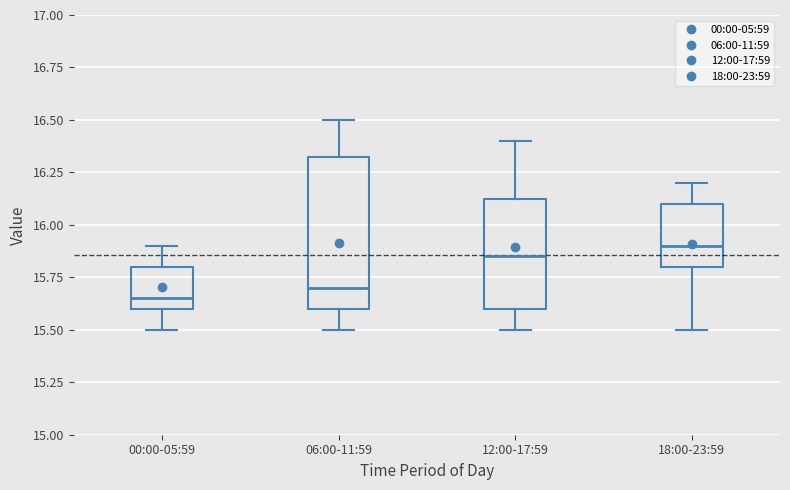

Comparing the boxes themselves (not the whiskers), which one is the tallest?

06:00-11:59